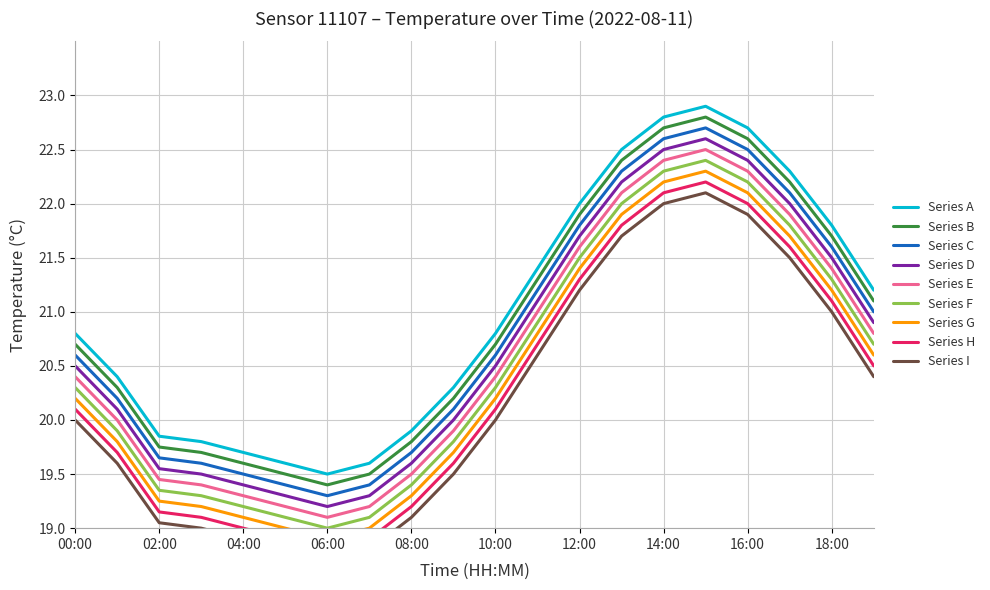

Reading left to right, extract all data points from this chart.

20.8	20.4	19.9	19.8	19.7	19.6	19.5	19.6	19.9	20.3	20.8	21.4	22.0	22.5	22.8	22.9	22.7	22.3	21.8	21.2